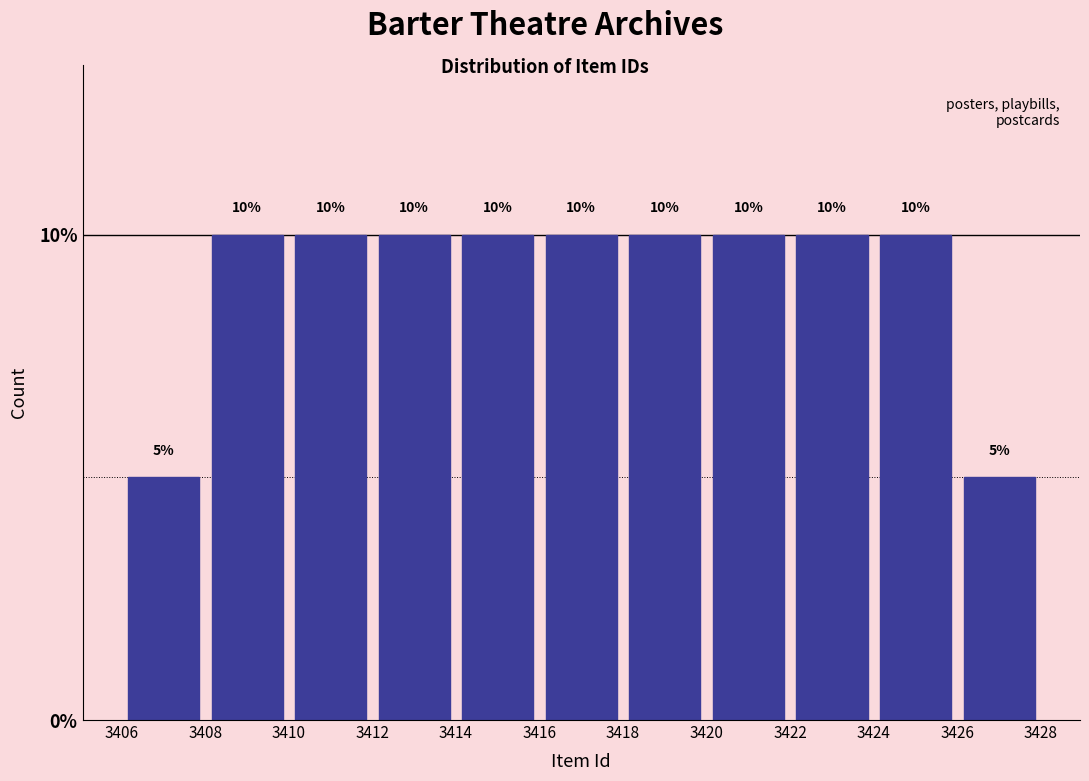

Reading left to right, list every bar in this chart as the range it spans on the x-axis followed by its height.

3406 to 3408: 5
3408 to 3410: 10
3410 to 3412: 10
3412 to 3414: 10
3414 to 3416: 10
3416 to 3418: 10
3418 to 3420: 10
3420 to 3422: 10
3422 to 3424: 10
3424 to 3426: 10
3426 to 3428: 5